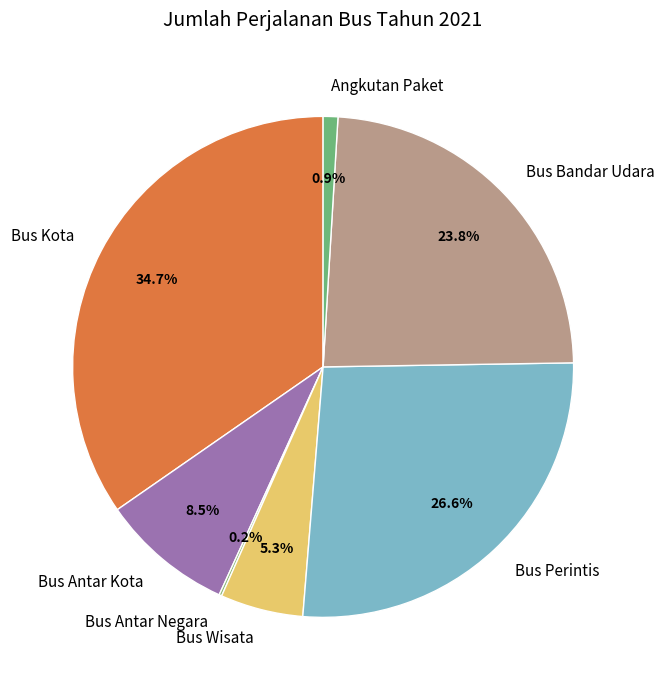

What portion of the pie excludes Bus Wisata?

94.7%